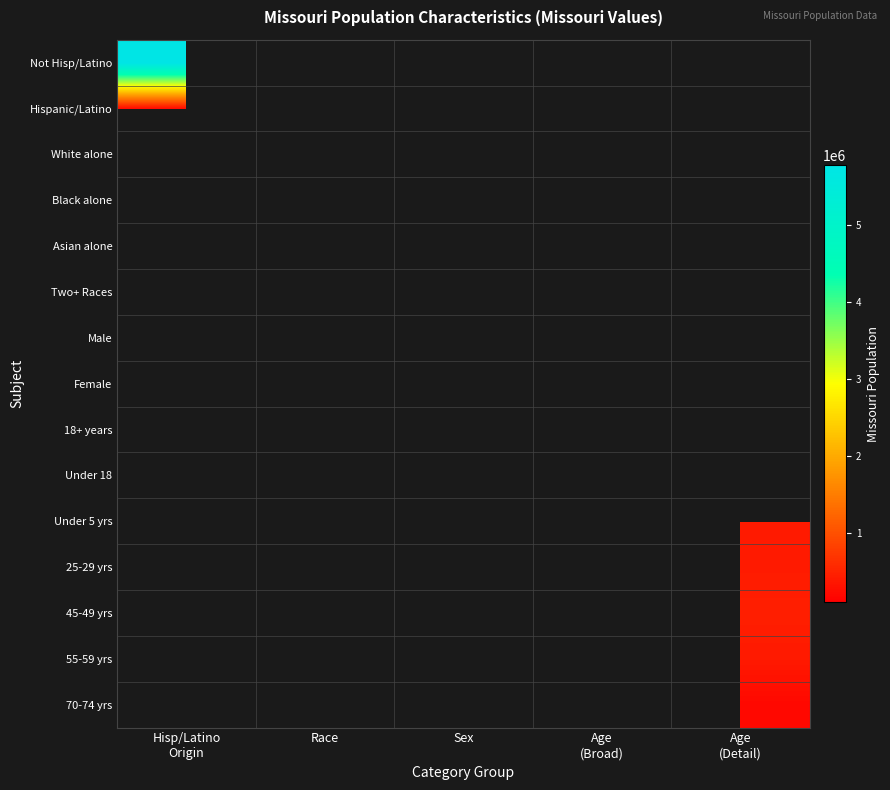

Which series has the largest range (max minus min)?

Not Hisp/Latino